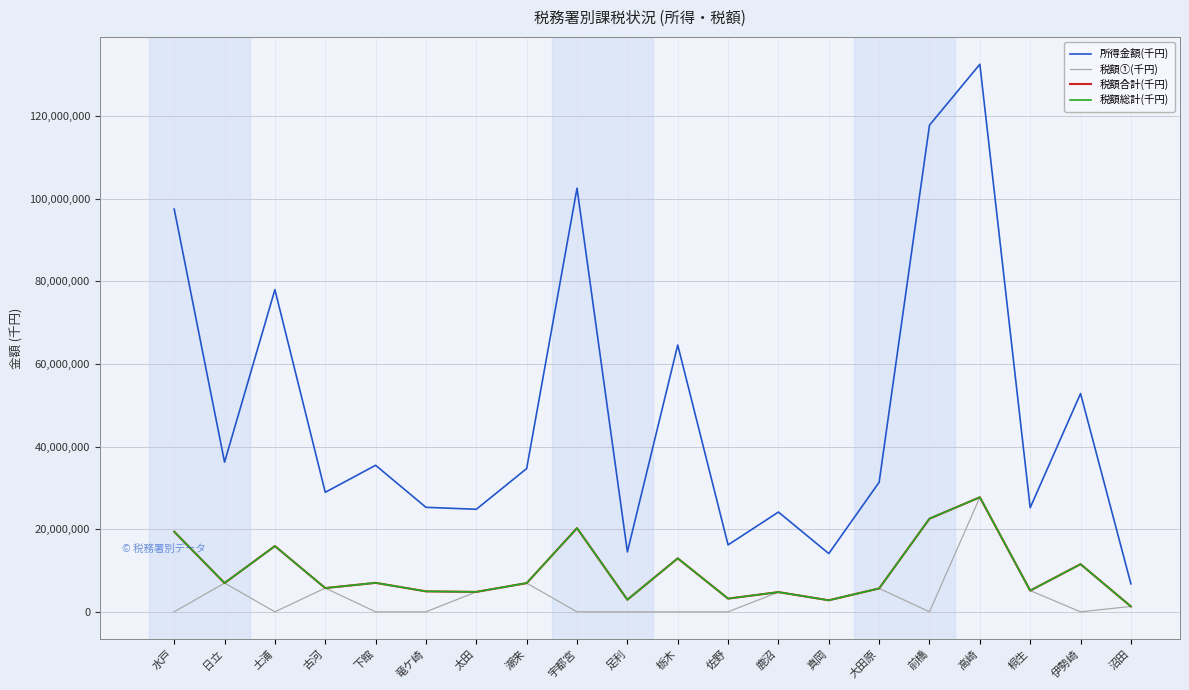

The value of 税額合計(千円) at 水戸 is 19397097. True or false?

True